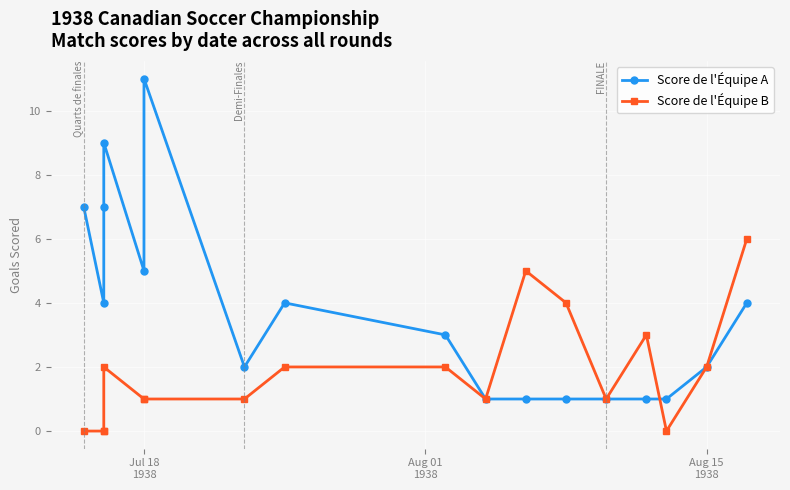

Which series has the largest range (max minus min)?

Score de l'Équipe A